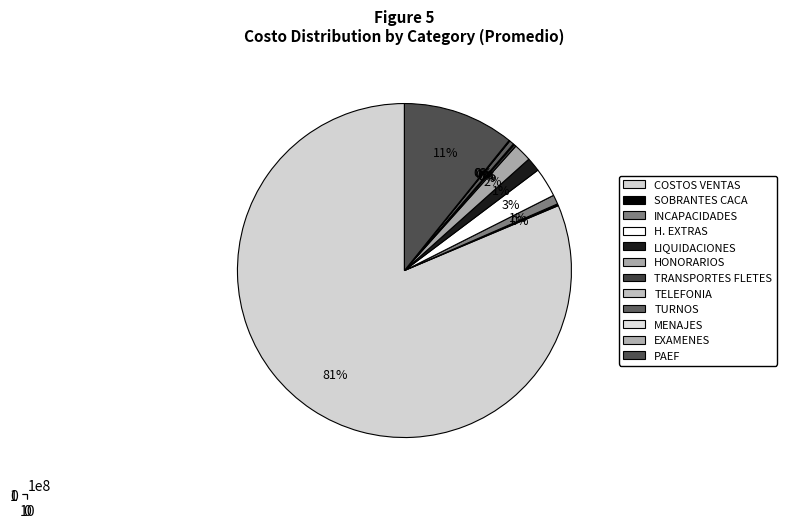

What portion of the pie excludes TURNOS?

99.6%